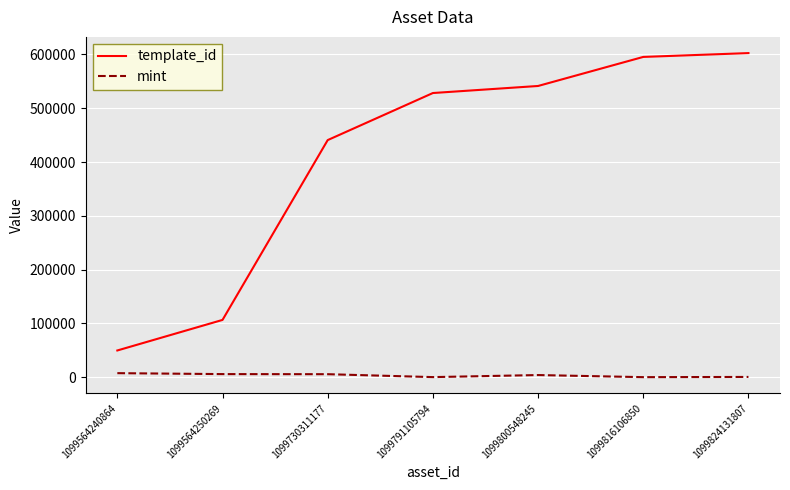

Which series has the largest total across all categories?

template_id